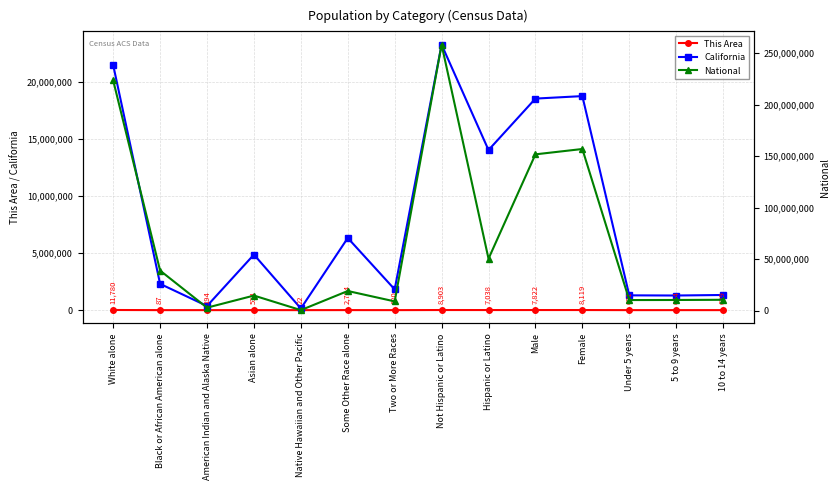

How many lines are shown in the chart?

3